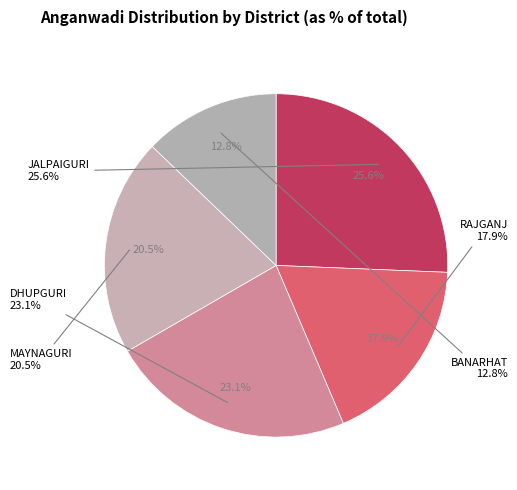

What percentage do JALPAIGURI and DHUPGURI together represent?

48.7%